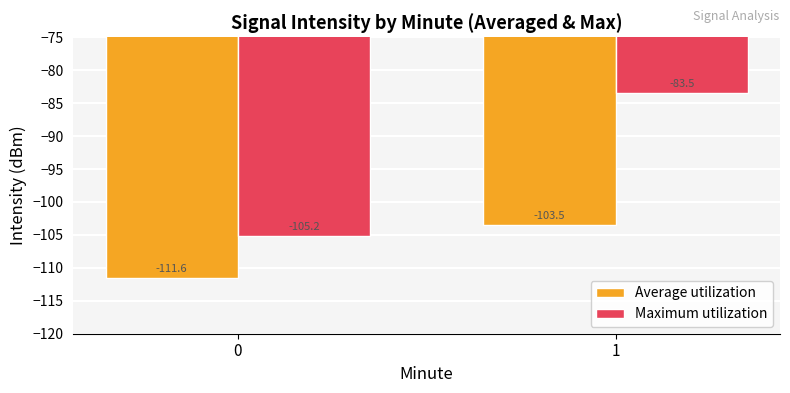

Reading left to right, extract all data points from this chart.

Average utilization: 0=-111.6	1=-103.5
Maximum utilization: 0=-105.2	1=-83.5